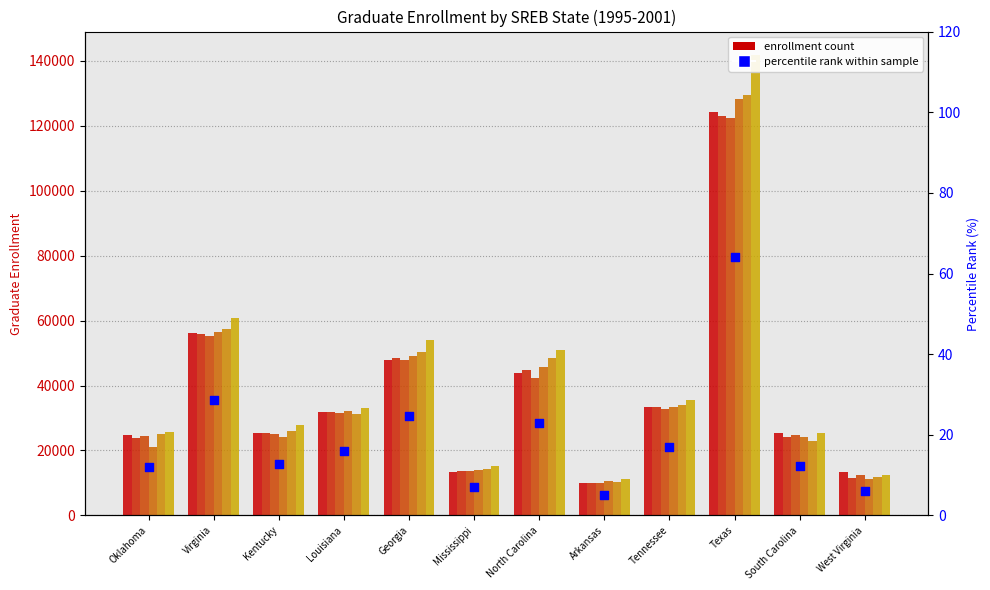

What is the change in value from Texas to South Carolina?

-51.9